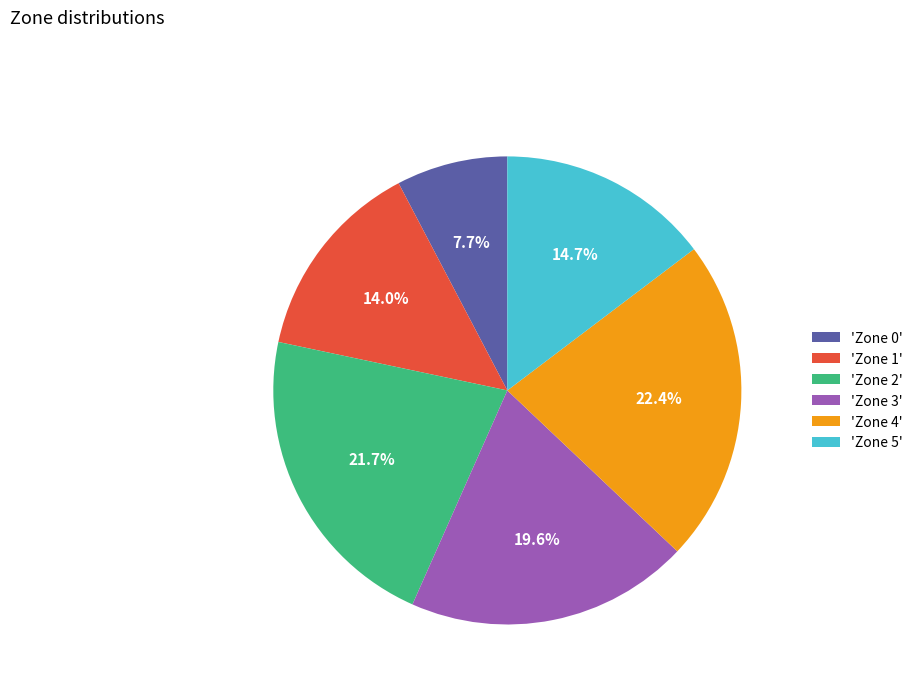

Combined, do 'Zone 1' and 'Zone 2' account for over 50%?

No